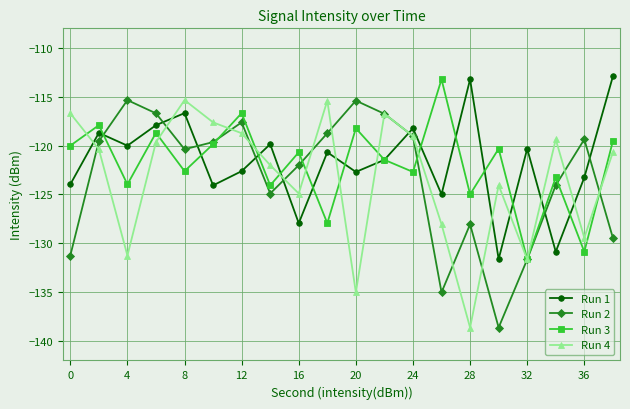

How many lines are shown in the chart?

4